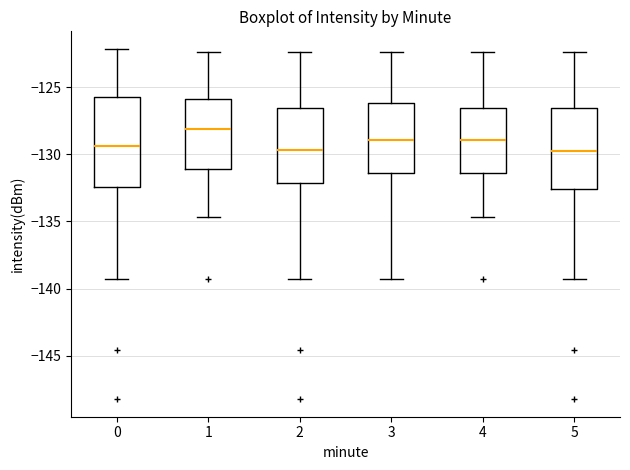

Where does the lower whisker of the box at x = 0 end on the y-axis? The values are not printed on the chart, so give them approximately, as read against the axis.

-139.5